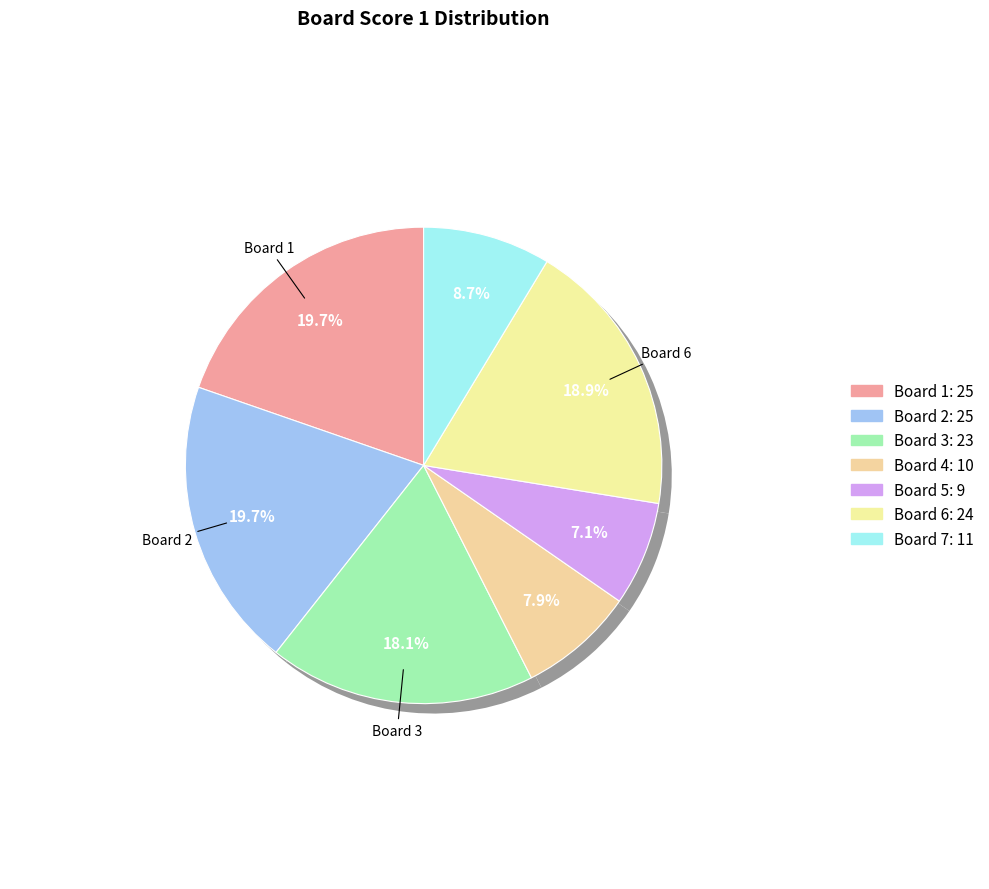

To the nearest percent, what is the difference between the largest and smallest slice percentages?

13%